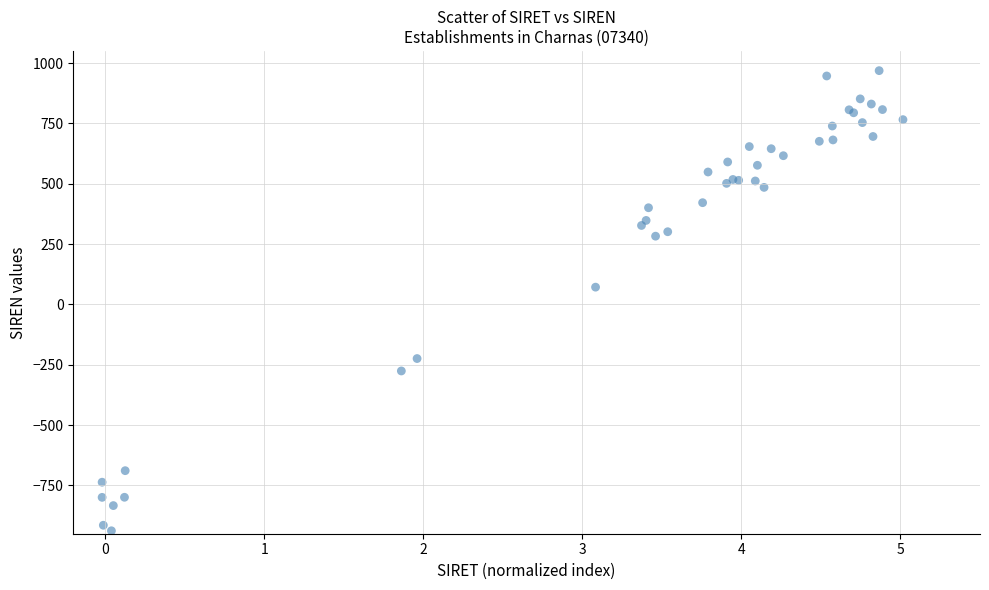

What Y value in the scatter plot is closest to 15?

71.4